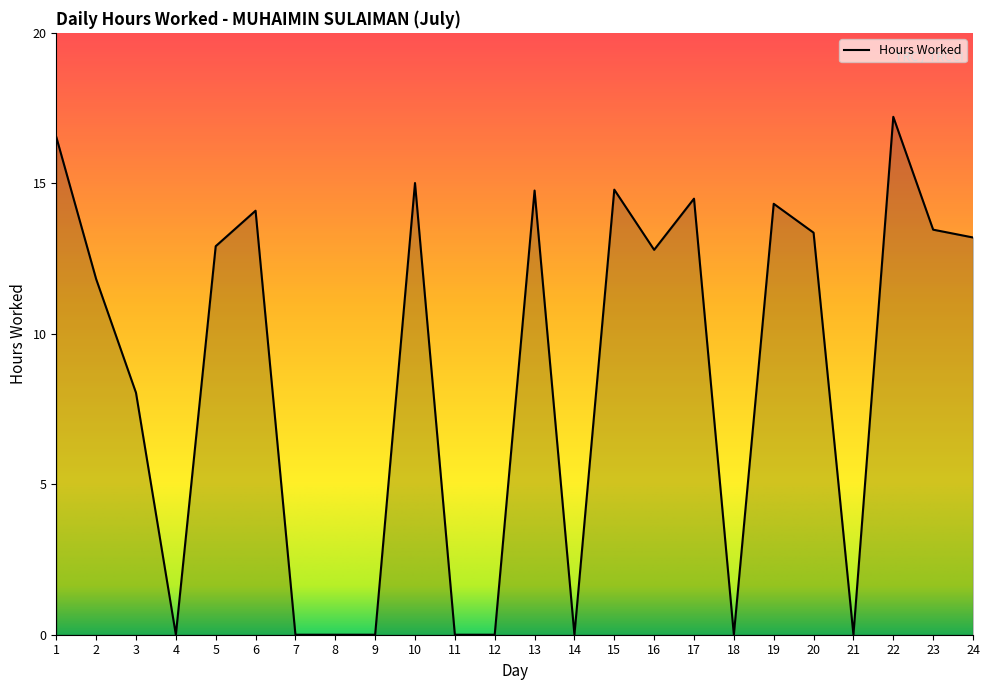

Reading right to left, what are all the values shown in this chart?

13.2	13.5	17.2	0.0	13.4	14.3	0.0	14.5	12.8	14.8	0.0	14.8	0.0	0.0	15.0	0.0	0.0	0.0	14.1	12.9	0.0	8.0	11.8	16.5